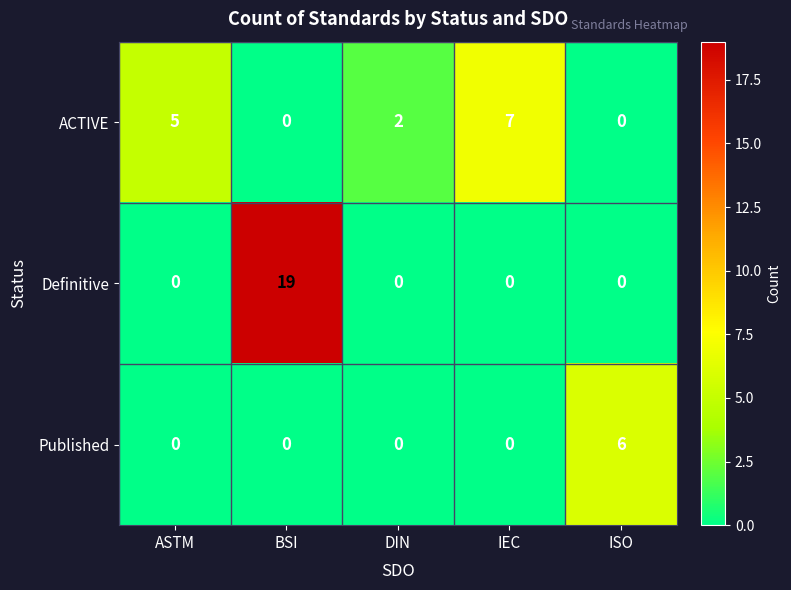

At which label does ACTIVE reach its peak?

IEC